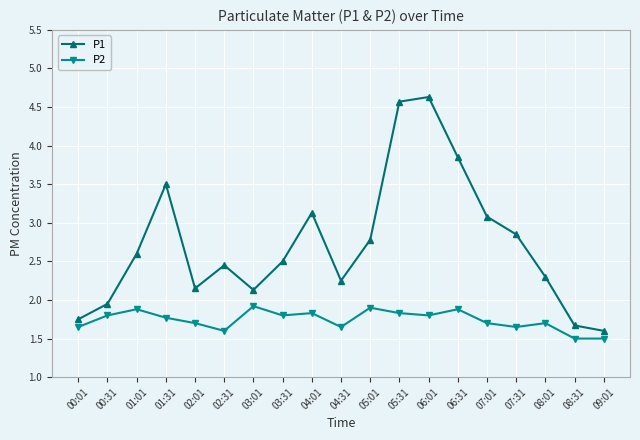

What is the label of the 3rd point from the right?

08:01